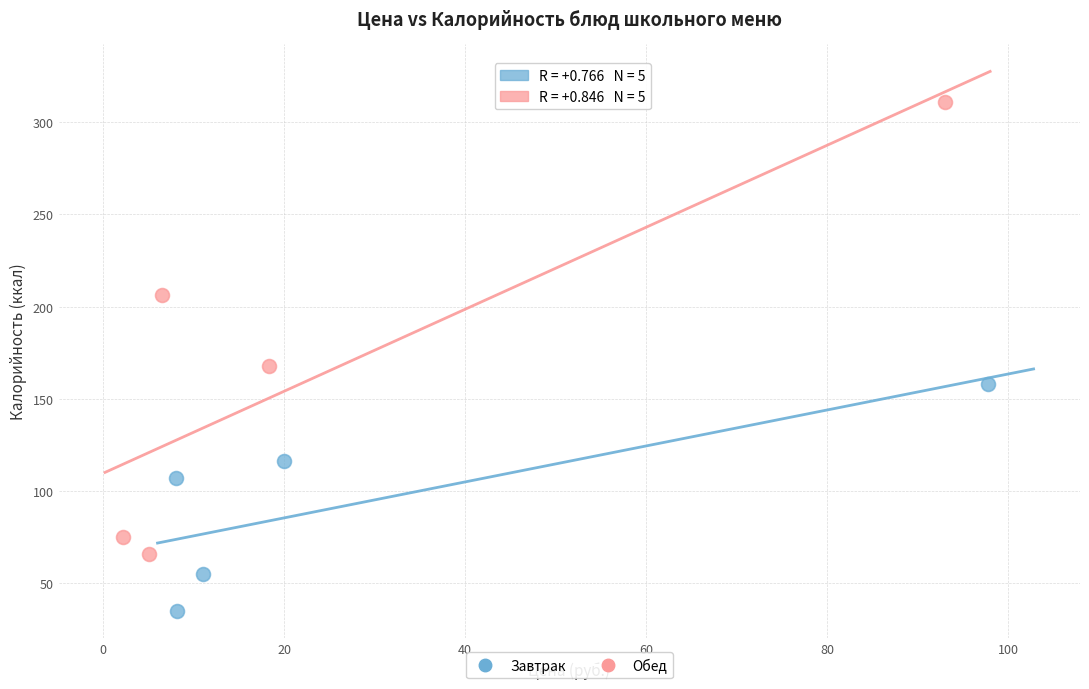

What are all the series names shown in the legend?

Завтрак, Обед